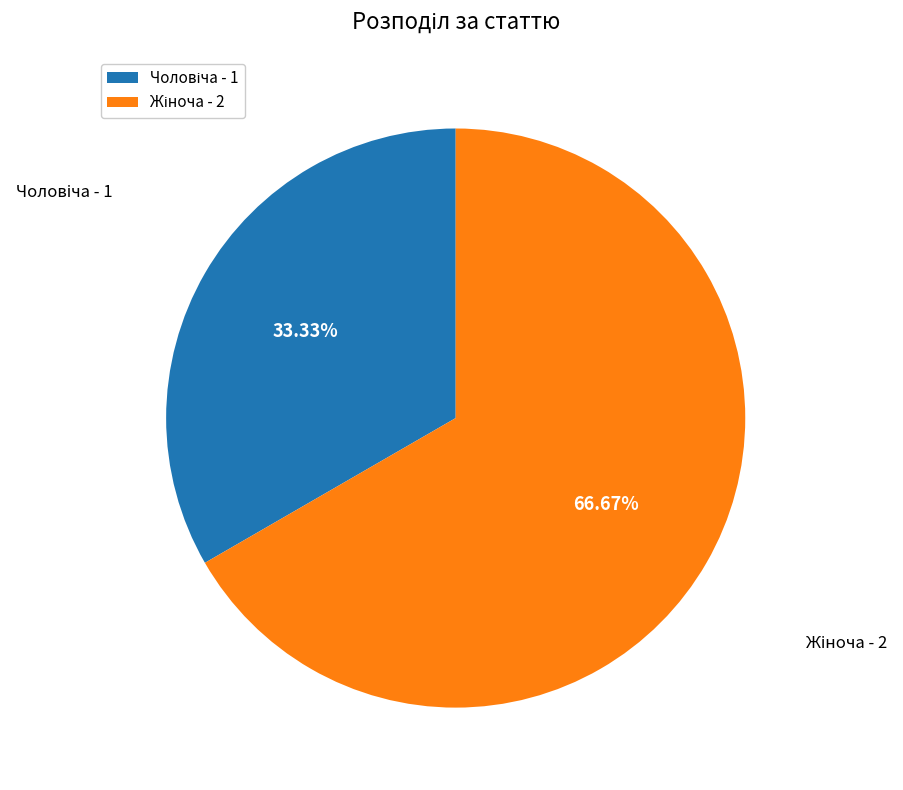

How many segments does this pie chart have?

2